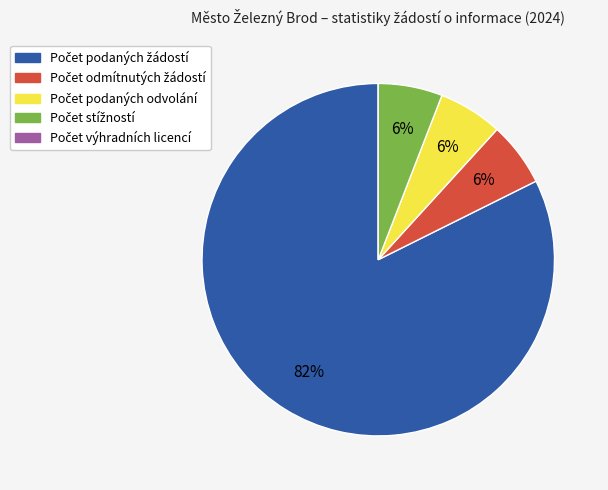

To the nearest percent, what is the average slice percentage?

20%